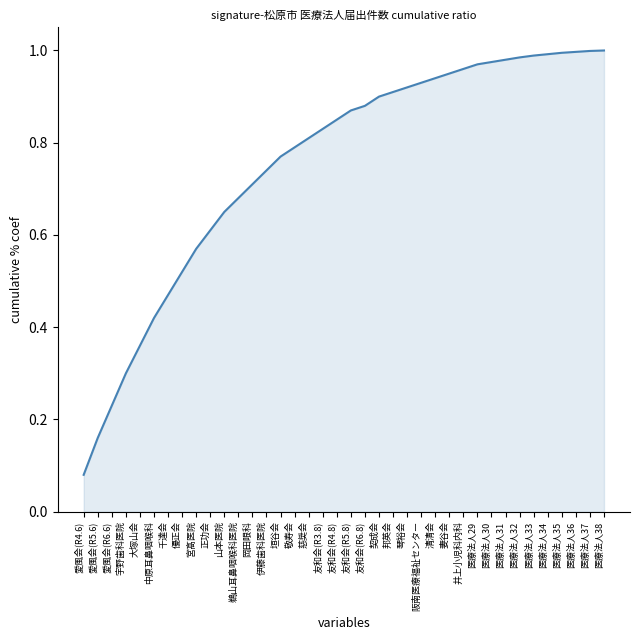

The chart shows a value of 1.0 at 医療法人35. True or false?

True